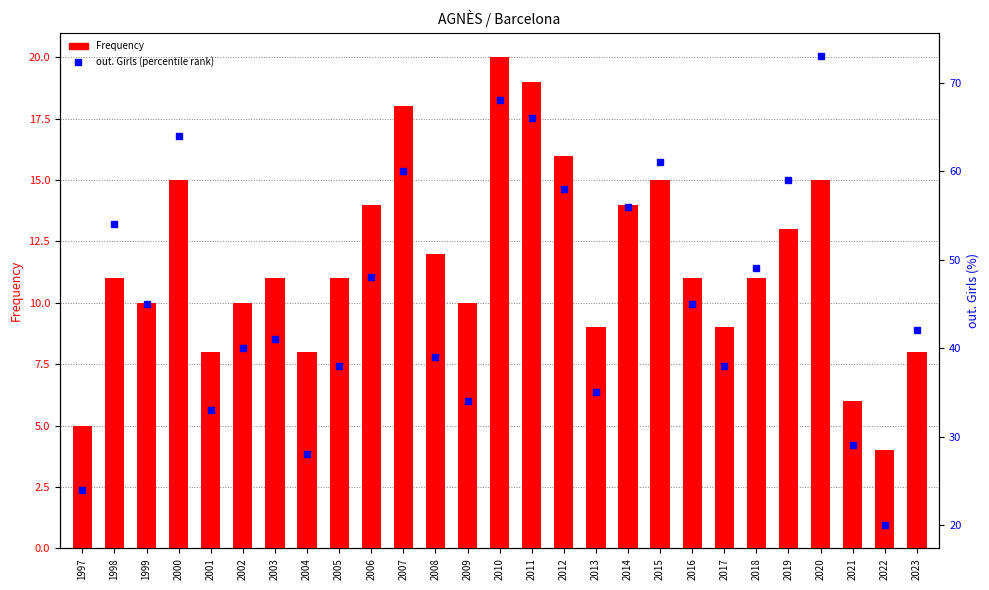

Are the bars grouped side by side (vs. stacked)?

Yes